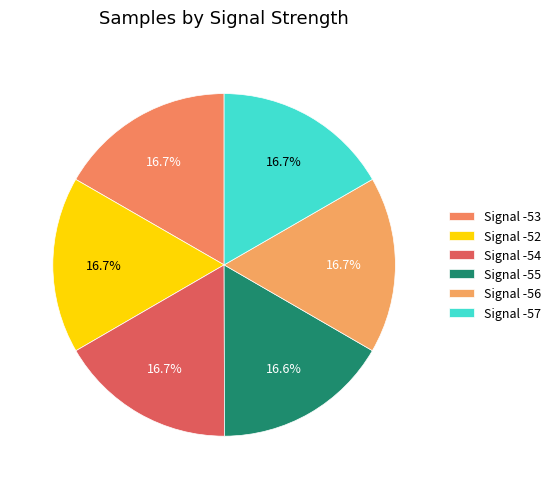

How many segments does this pie chart have?

6